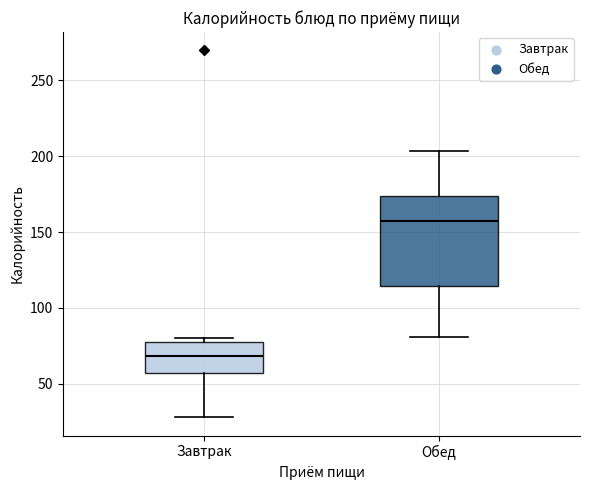

Reading left to right, read every box against the y-axis: the position of its median line, the range the box covers, and the ends of its whiskers. The values are not printed on the chart, so give them approximately, as read against the axis.

Завтрак: median 70, box 55 to 80, whiskers 30 to 80 (just above the box's upper edge)
Обед: median 160, box 115 to 175, whiskers 80 to 205